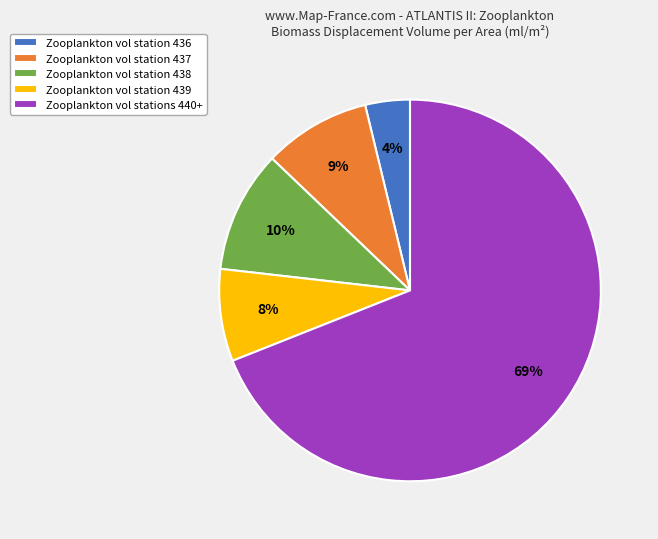

Is the sum of Zooplankton vol stations 440+ and Zooplankton vol station 437 greater than half?

Yes